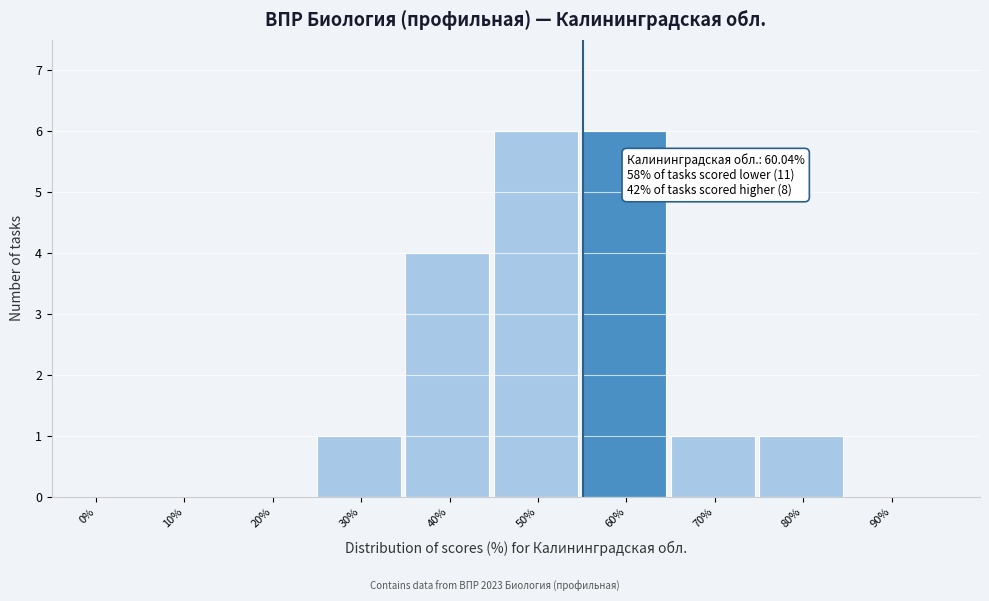

Reading right to left, transcribe all the data shown in this chart.

90%=0	80%=1	70%=1	60%=6	50%=6	40%=4	30%=1	20%=0	10%=0	0%=0